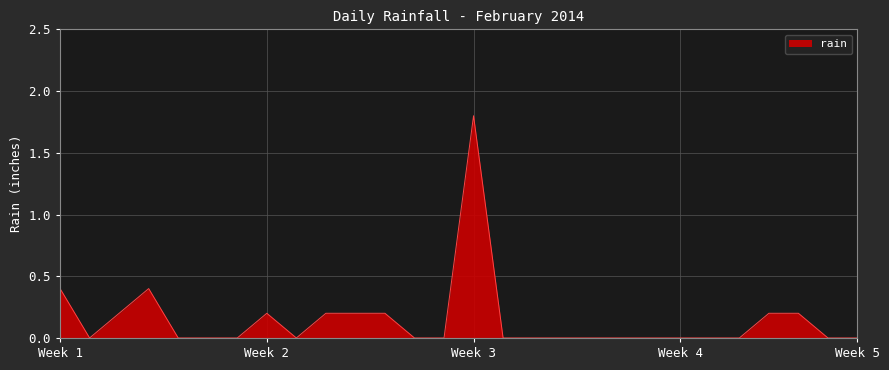

What is the difference between the maximum and minimum values?

1.8